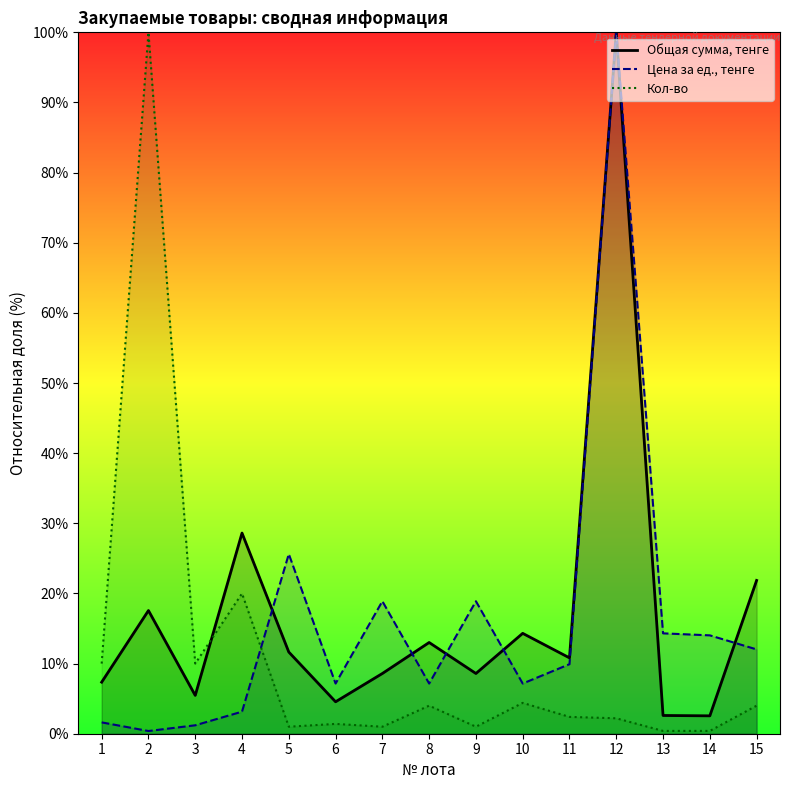

Which category has the lowest value in the Цена за ед., тенге series?

2